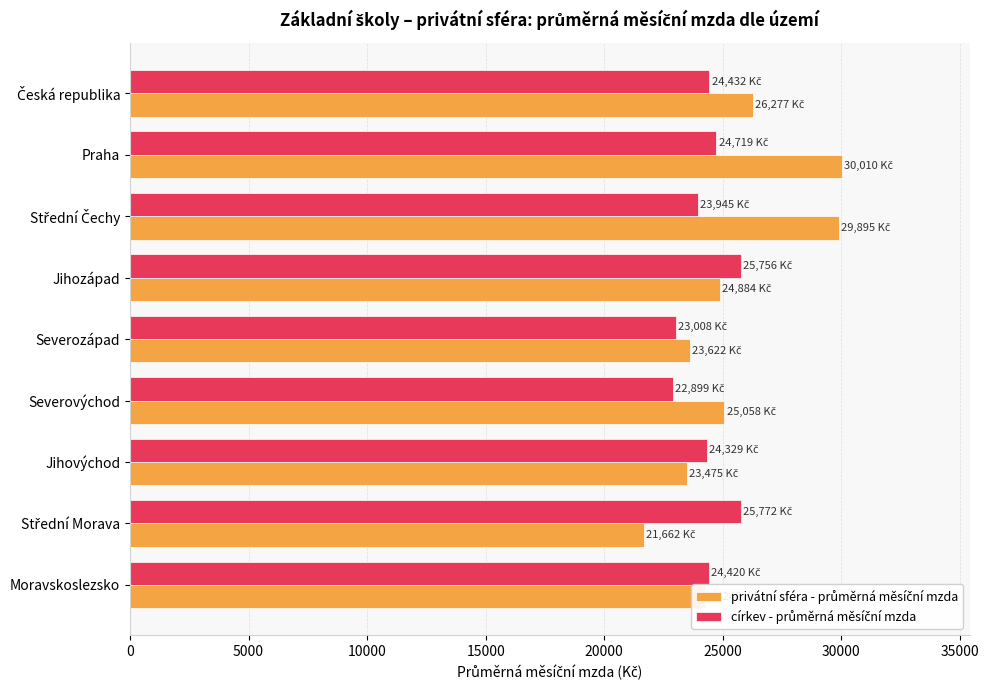

What is the greatest value displayed?

30010